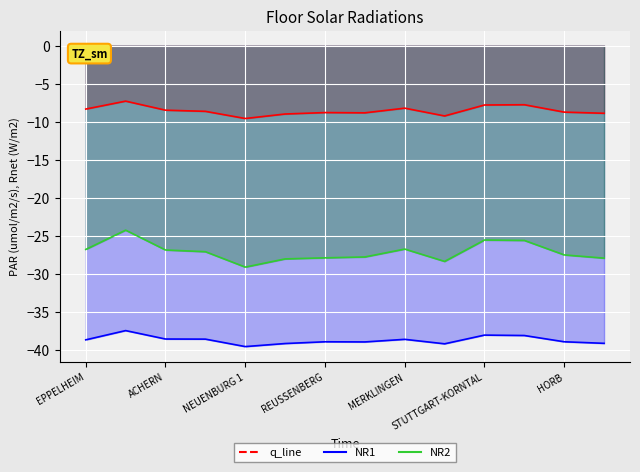

True or false: NR2 has more than 1 interior local peaks.

True